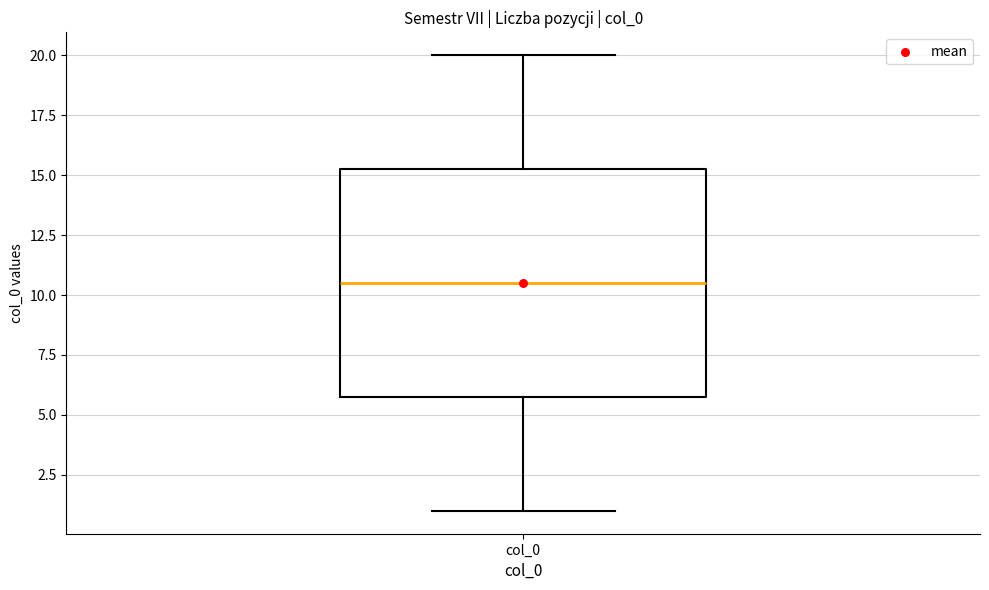

Where does the upper whisker of the box for col_0 end on the y-axis? The values are not printed on the chart, so give them approximately, as read against the axis.

20.0